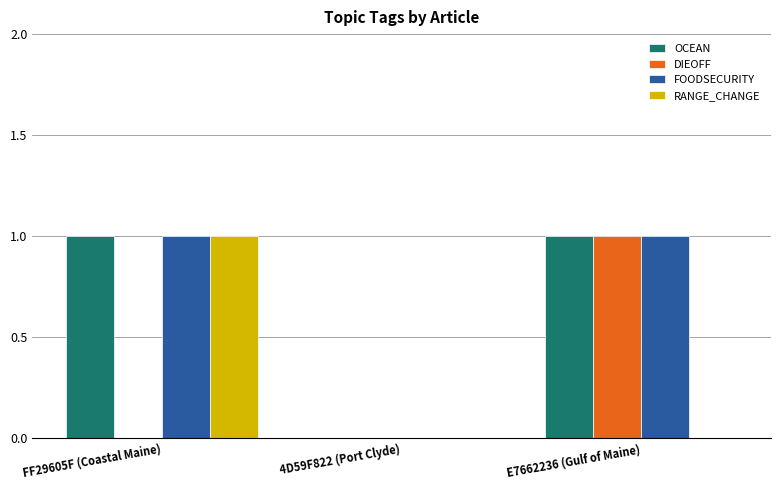

The value of DIEOFF at 4D59F822 (Port Clyde) is 1. True or false?

False